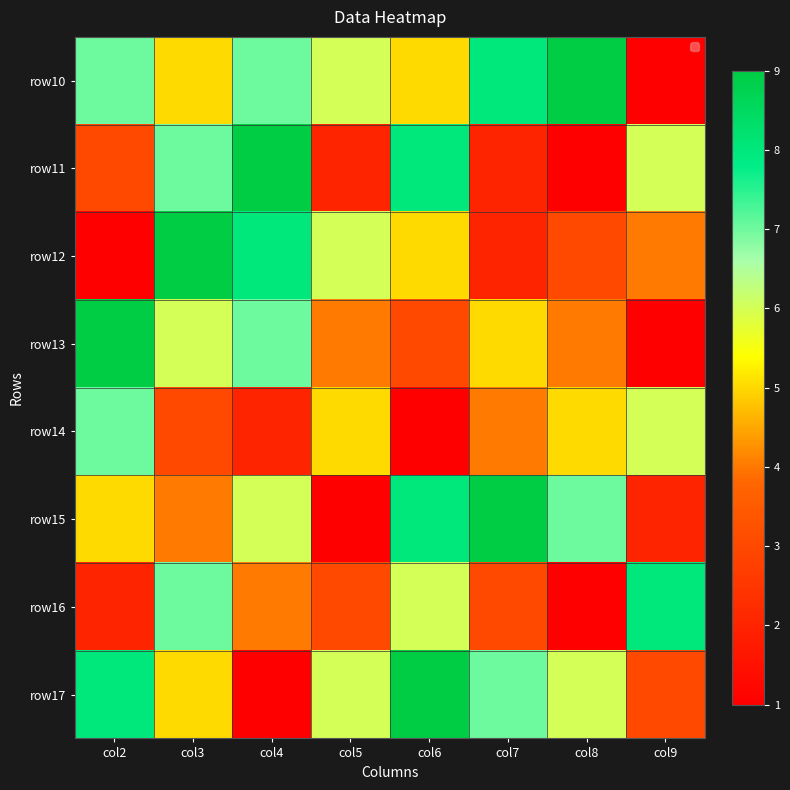

At how many categories does at least one series exceed 2?

8